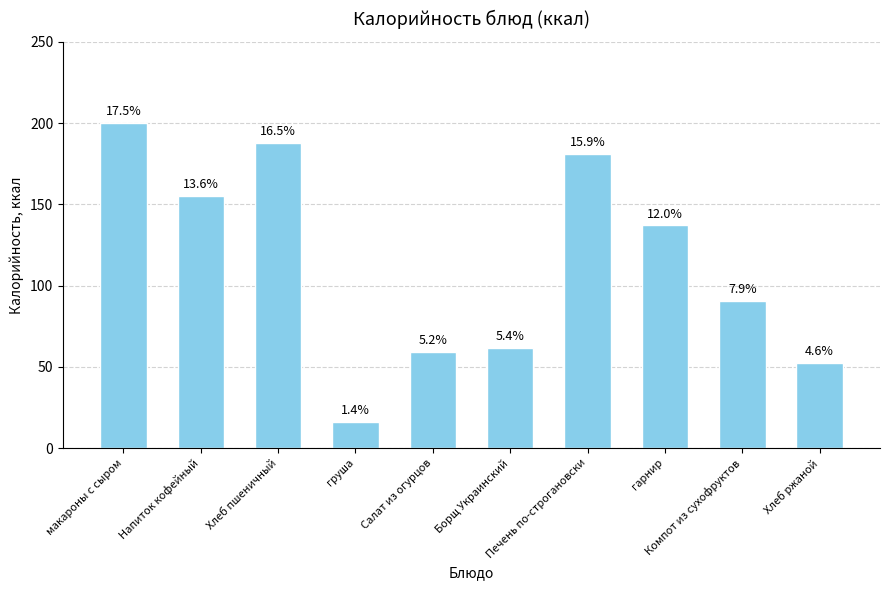

The chart shows a value of 59.1 at Салат из огурцов. True or false?

True